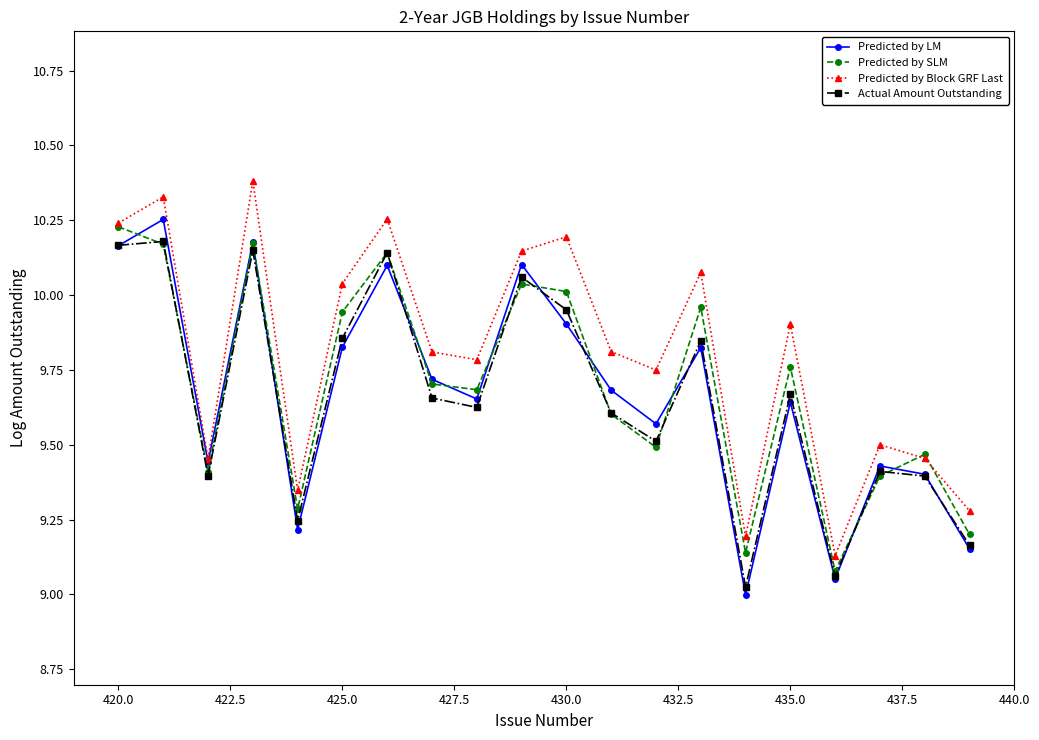

List the series in order of their peak value, lowest first.

Actual Amount Outstanding, Predicted by SLM, Predicted by LM, Predicted by Block GRF Last